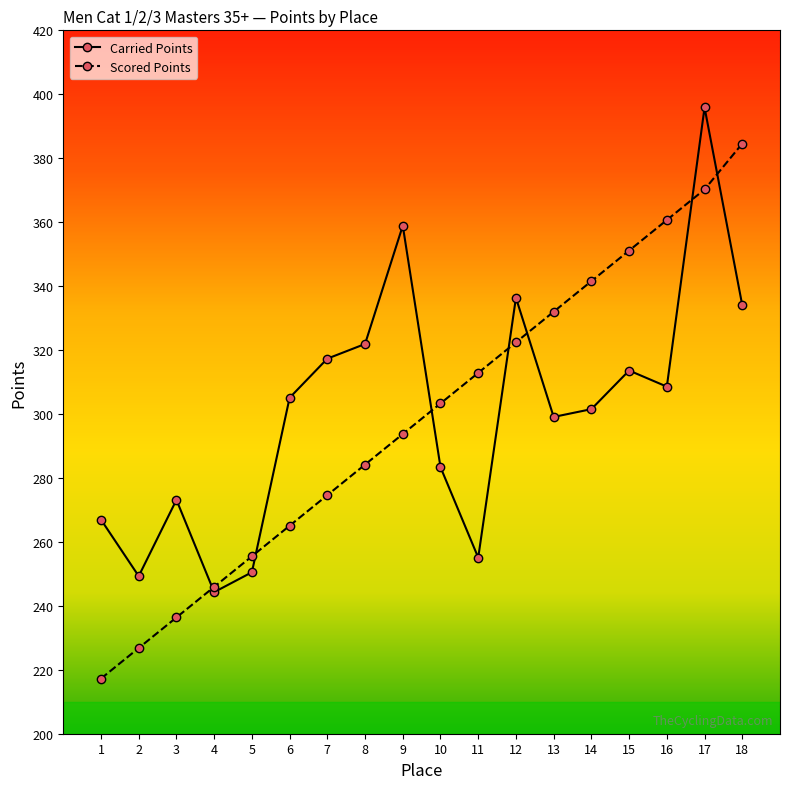

Rank the series by their maximum value, from highest to lowest.

Carried Points, Scored Points